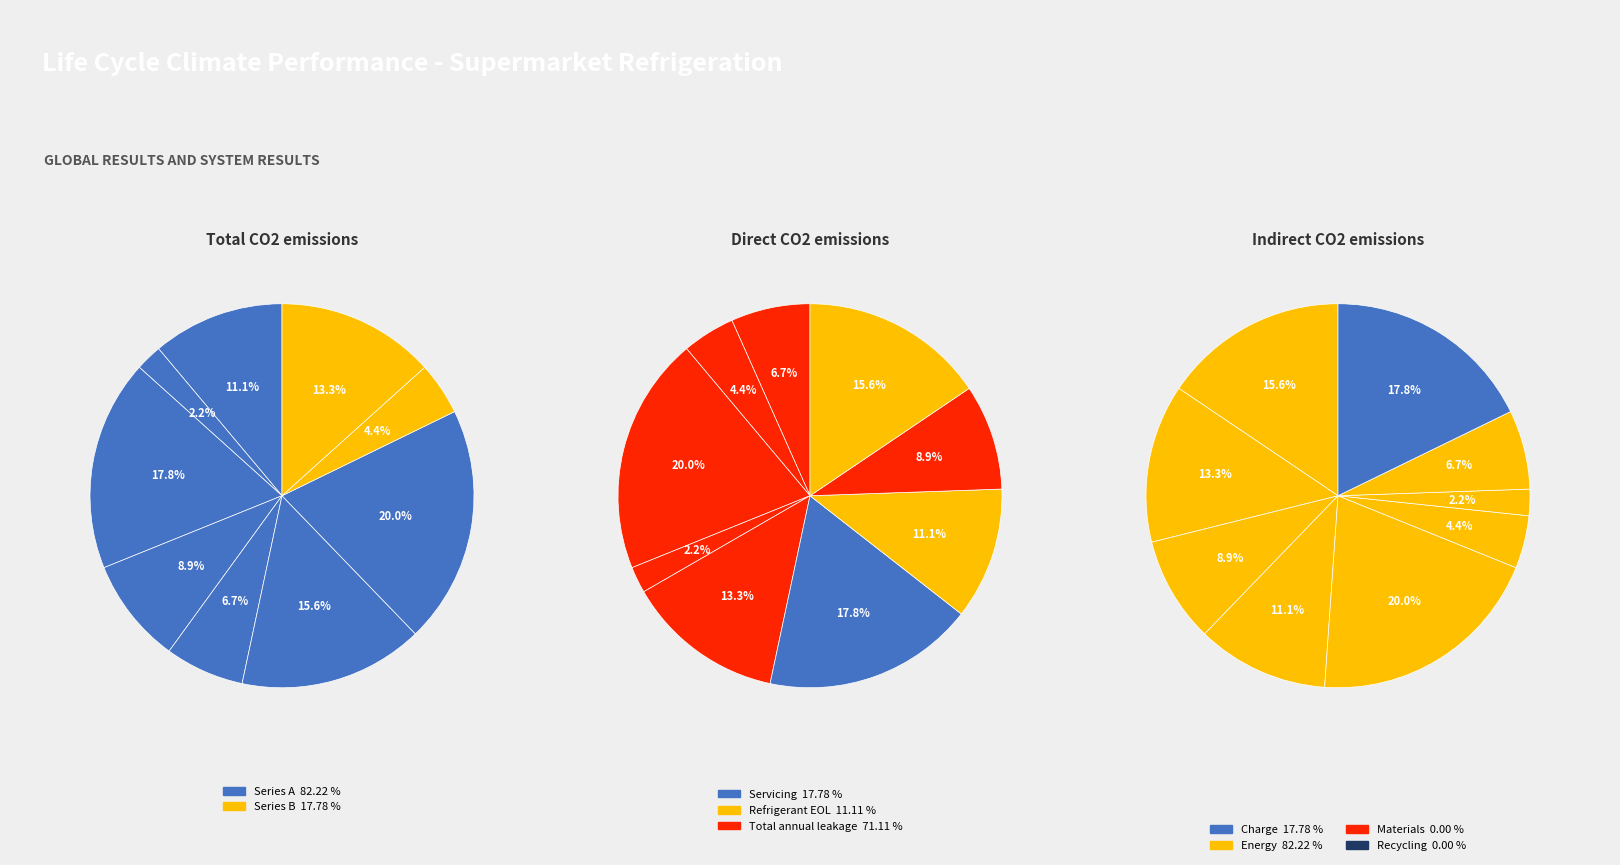

What is the change in value from 7 to 9?

+2